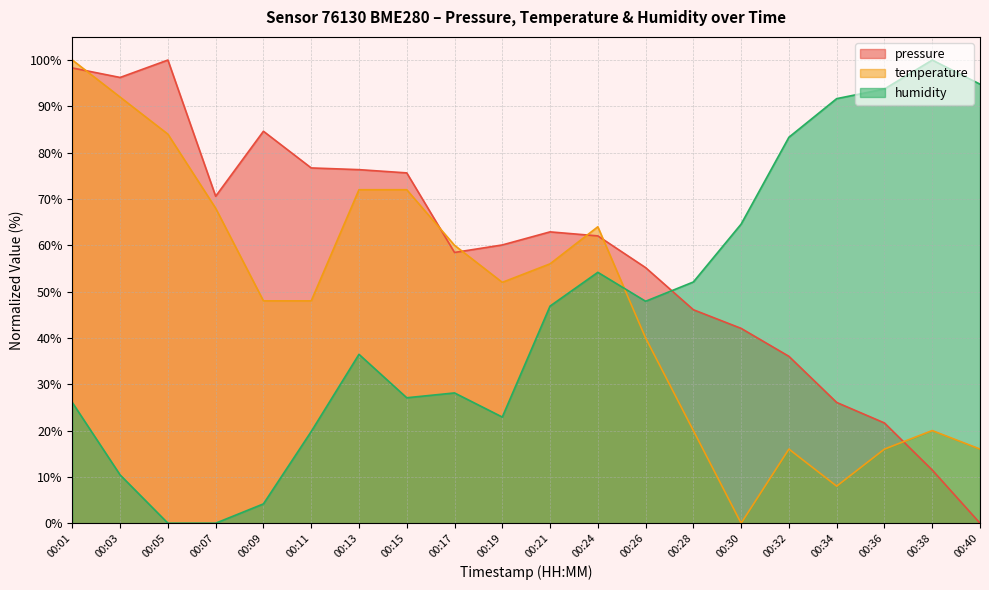

The value of humidity at 00:13 is 57.7. True or false?

False